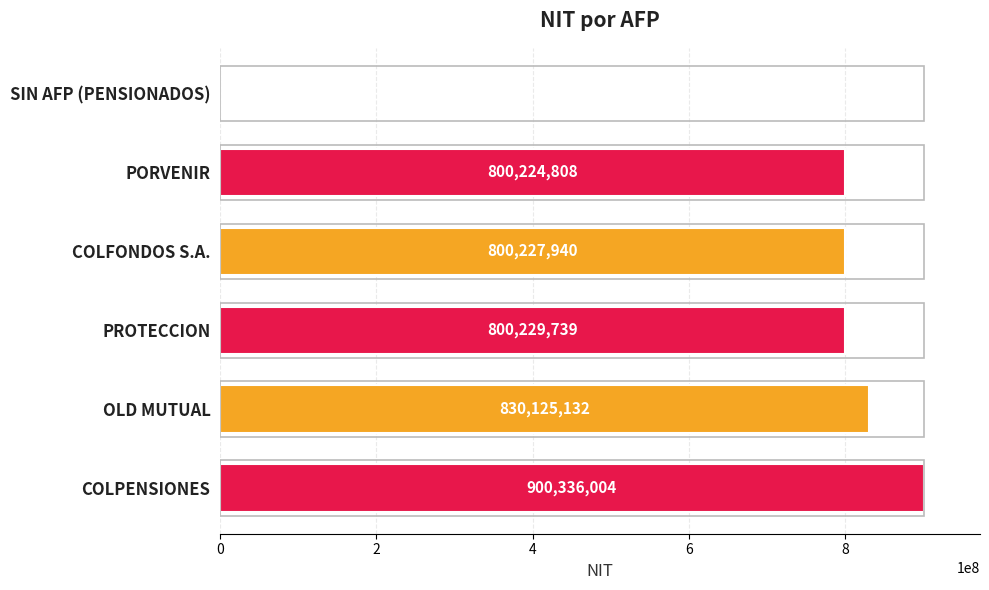

Where is the data nearest to the value 450168002?

PORVENIR